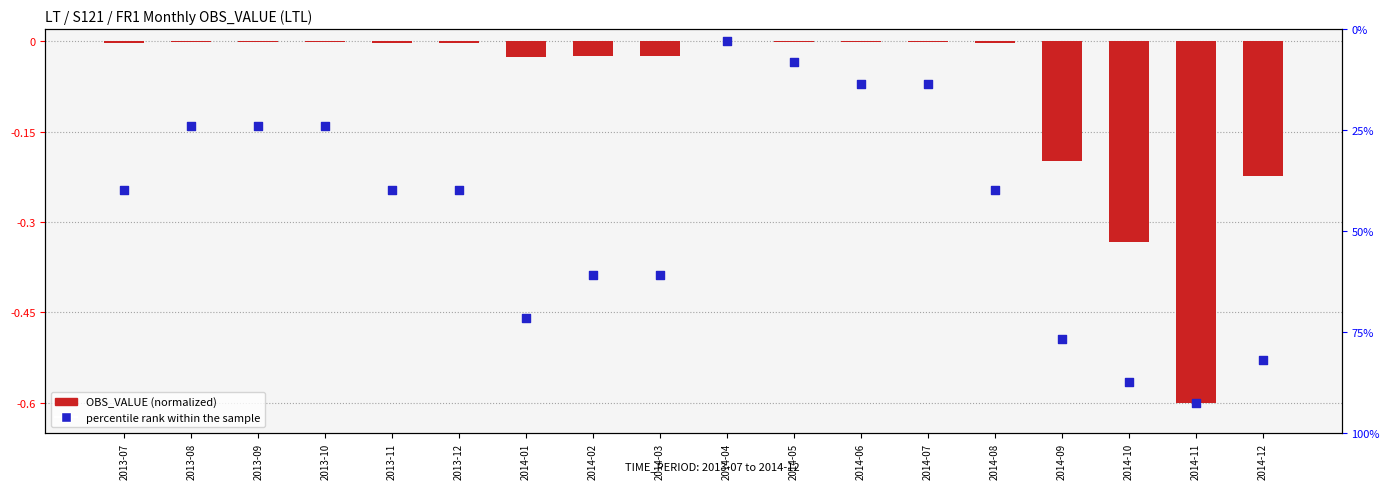

Which series has the largest Y range (max minus min)?

OBS_VALUE (normalized)